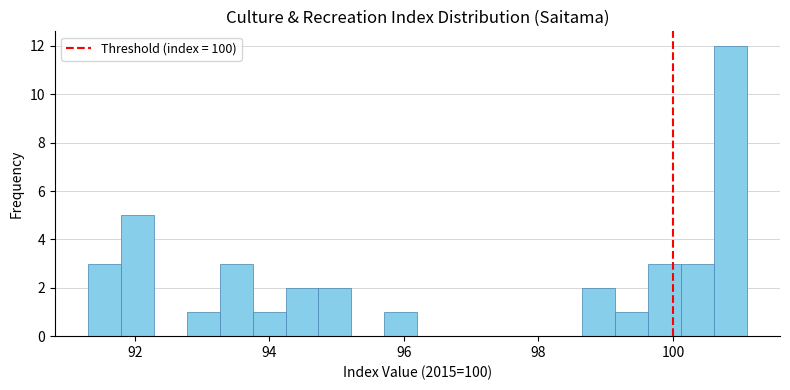

Read against the x-axis, roughly where is the centre of the tallest bar?

100.8